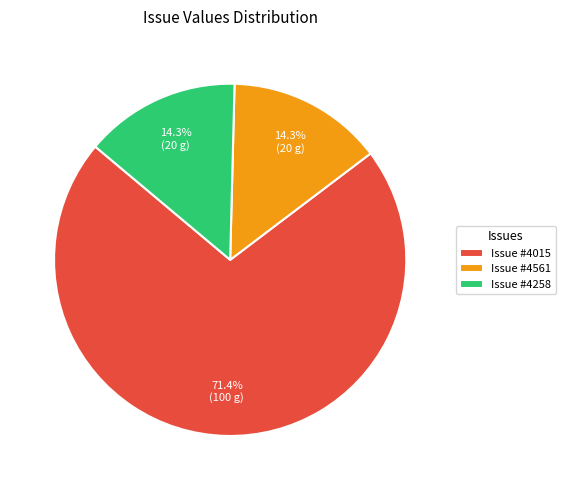

Is Issue #4015 the majority of the pie?

Yes